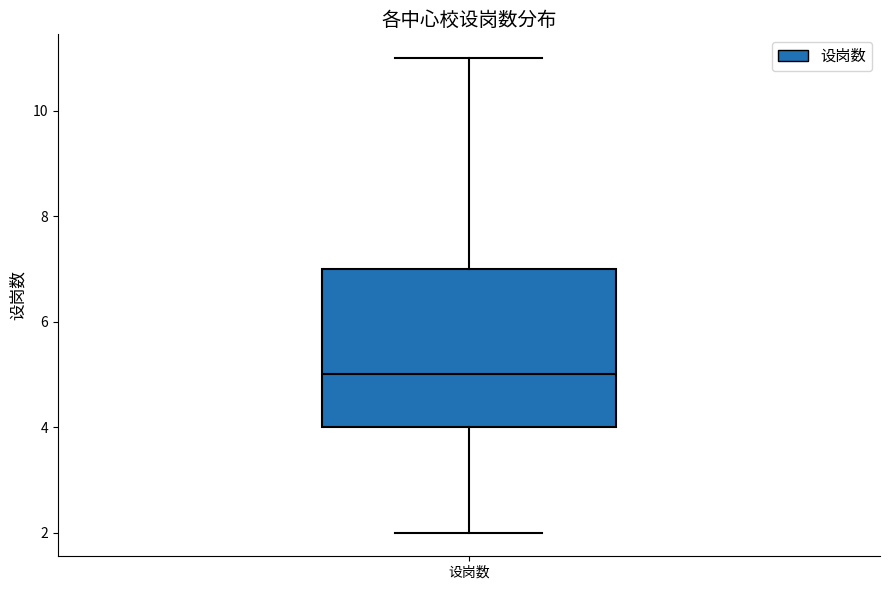

Read this box plot against the y-axis: the position of the median line, the range covered by the box, and the ends of both whiskers. The values are not printed on the chart, so give them approximately, as read against the axis.

median 5, box 4 to 7, whiskers 2 to 11